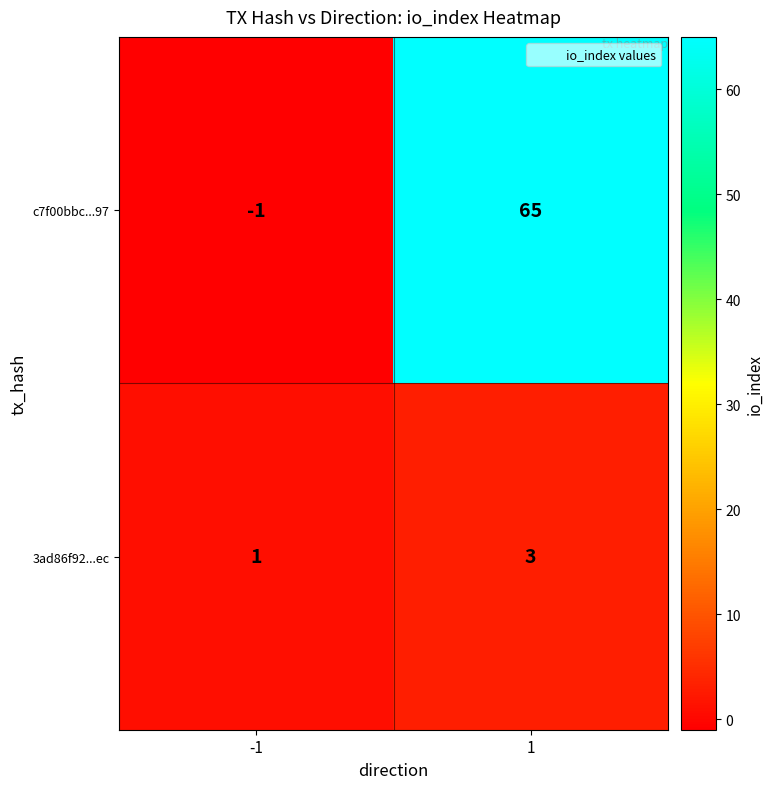

Reading left to right, extract all data points from this chart.

c7f00bbc...97: -1	65
3ad86f92...ec: 1	3